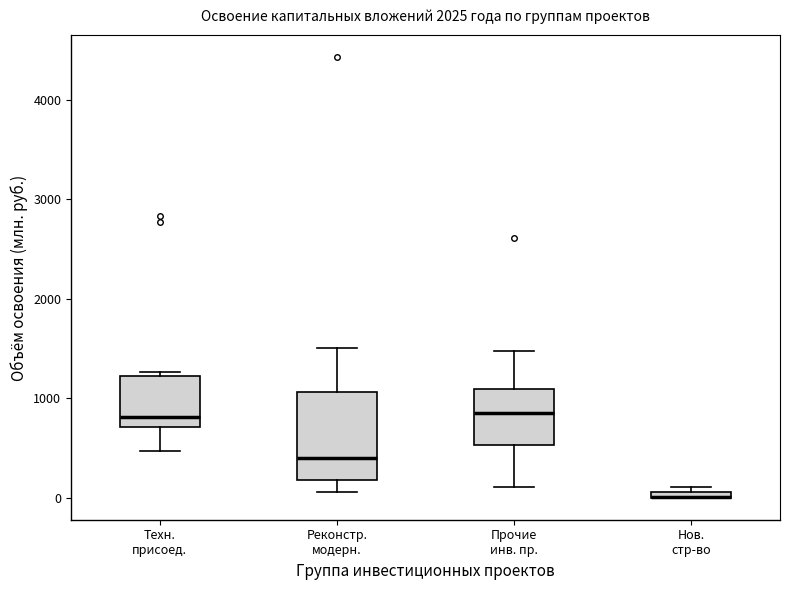

Which box is the tallest, from its lower edge to its upper edge?

Реконстр. модерн.